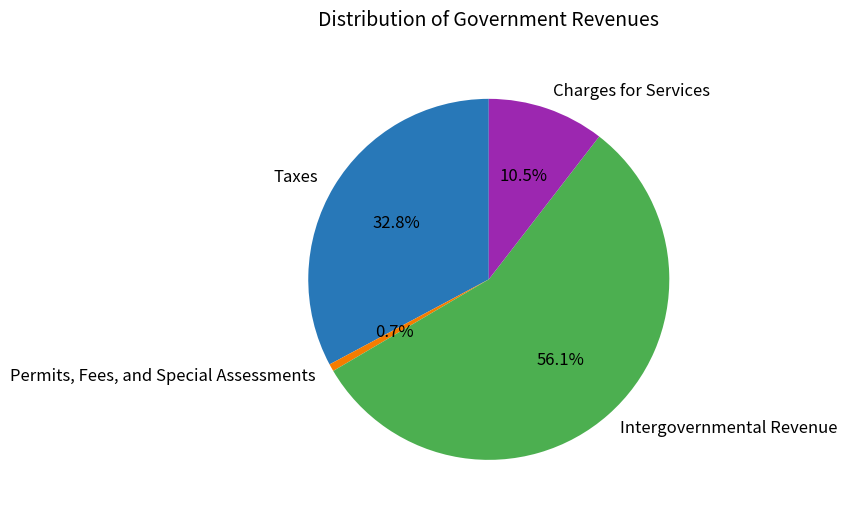

How many slices are in this pie chart?

4